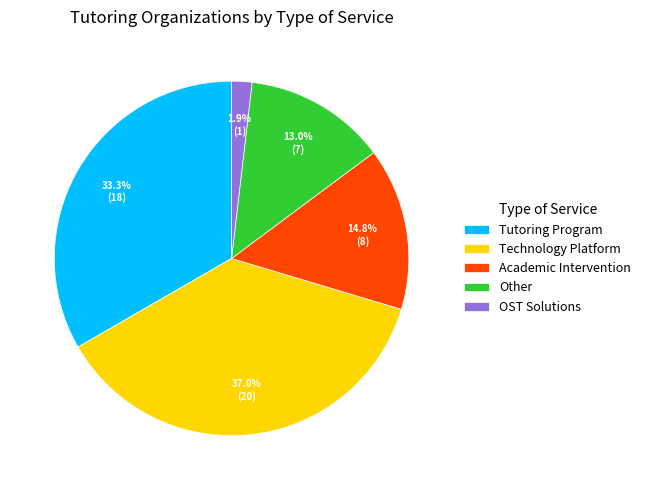

Do Technology Platform and Academic Intervention together represent more than half of the pie?

Yes